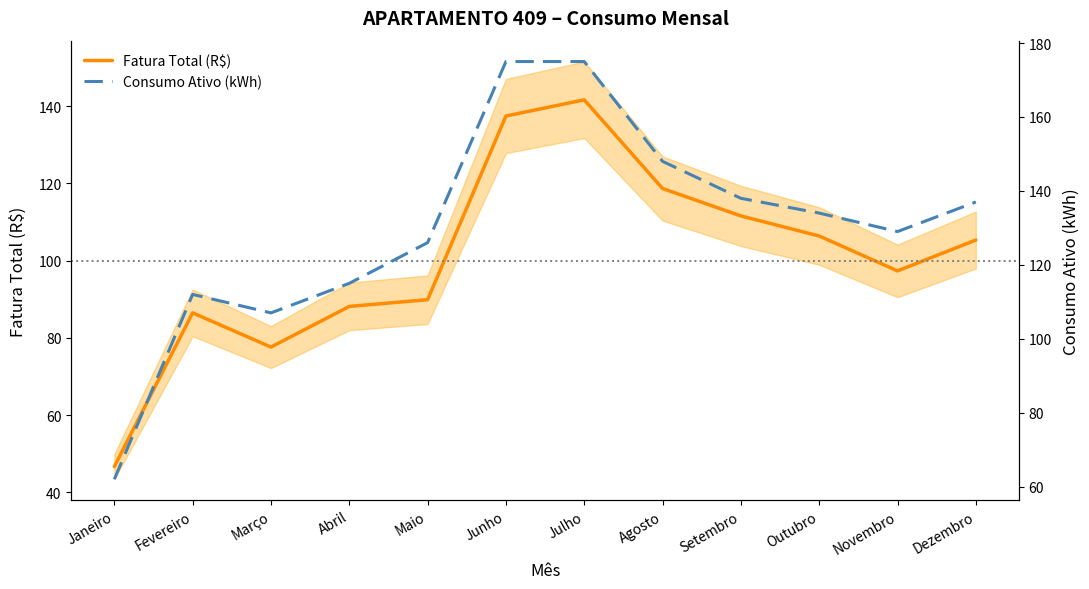

What are all the series names shown in the legend?

Fatura Total (R$), Consumo Ativo (kWh)